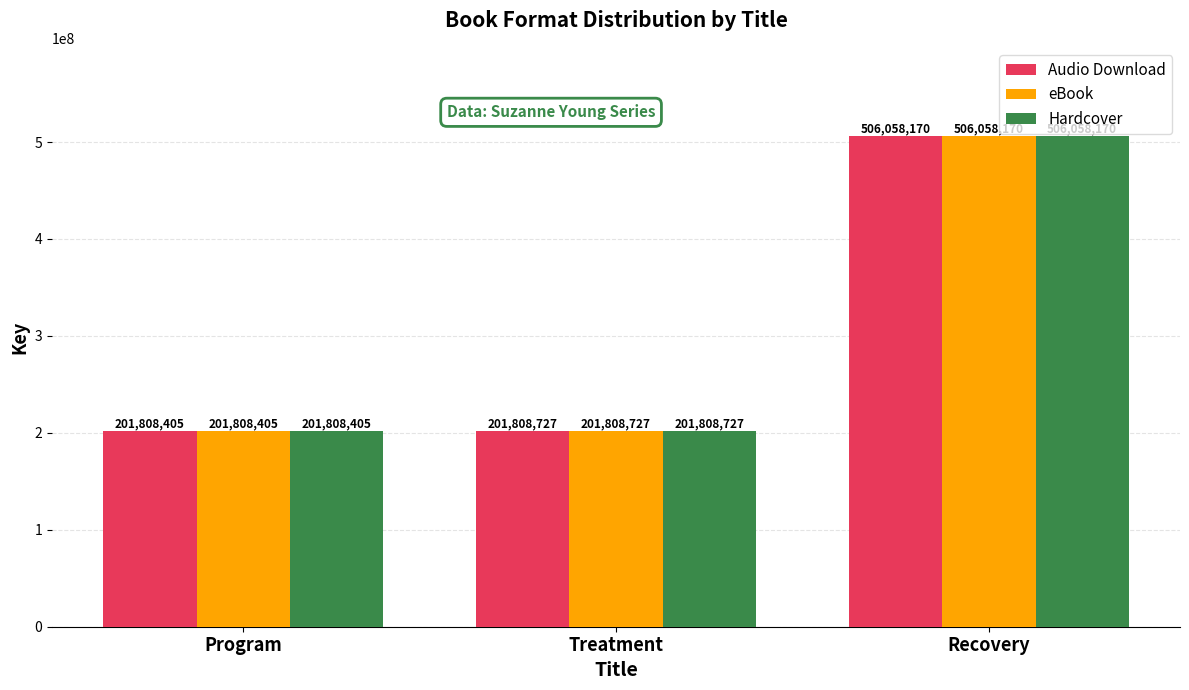

What are all the series names shown in the legend?

Audio Download, eBook, Hardcover